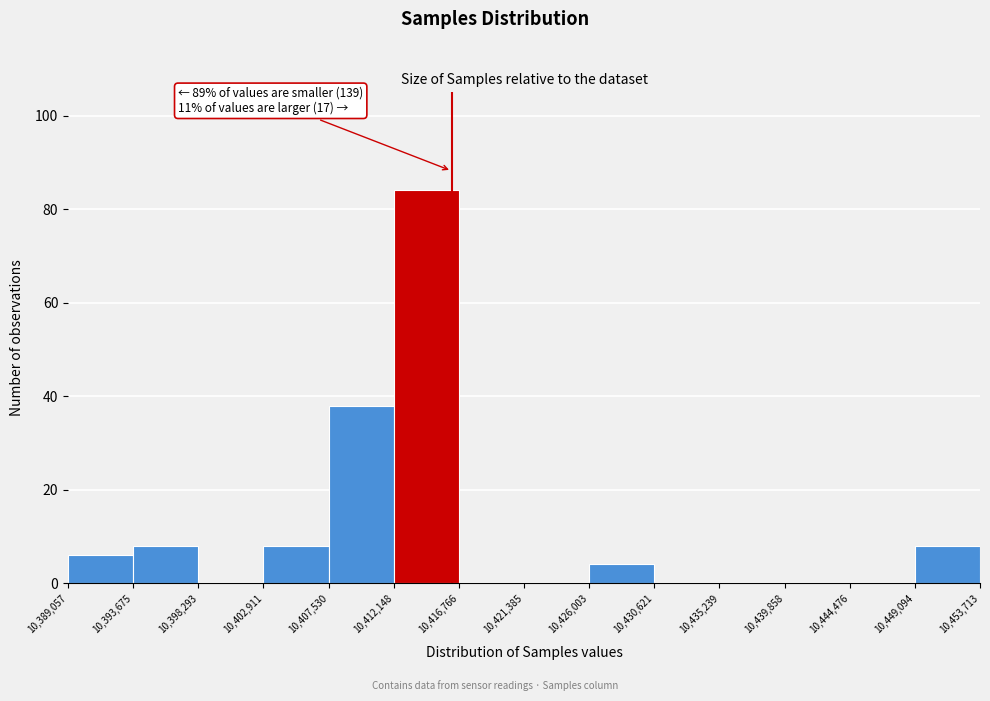

Over which range of the x-axis is the bar tallest?

10,412,148 to 10,416,766